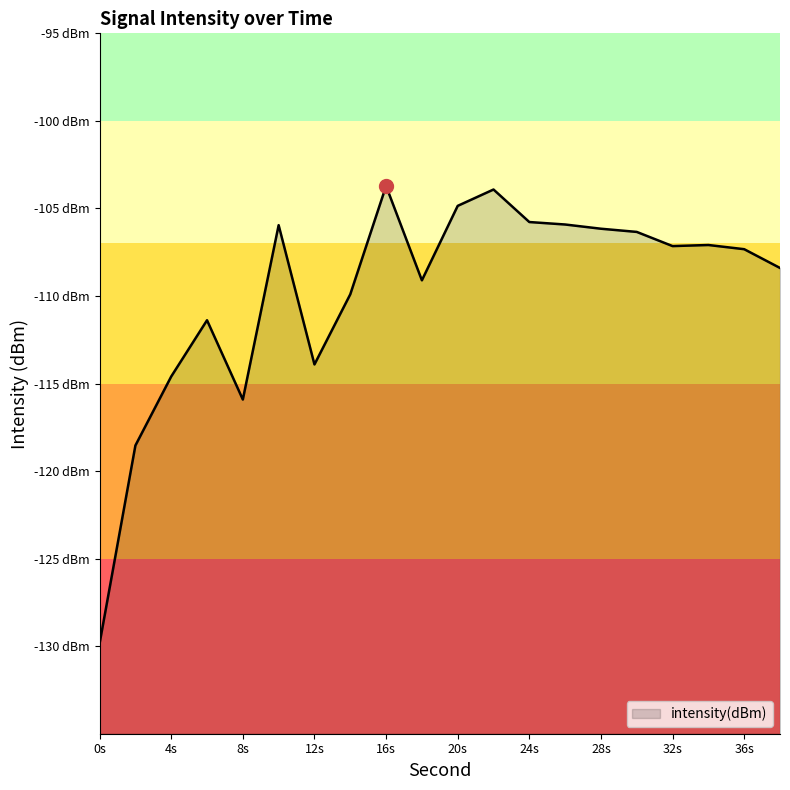

What is the change in value from 10 to 16?

+2.2